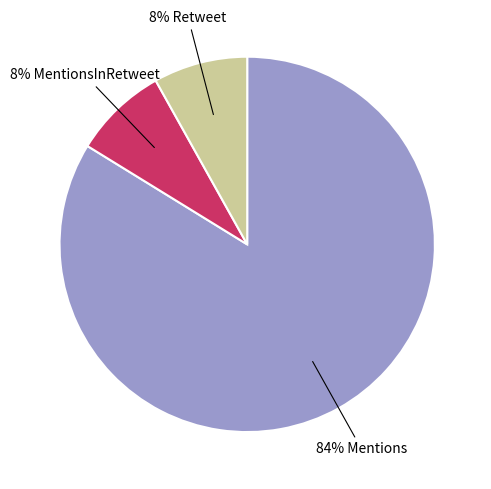

To the nearest percent, what is the average slice percentage?

33%